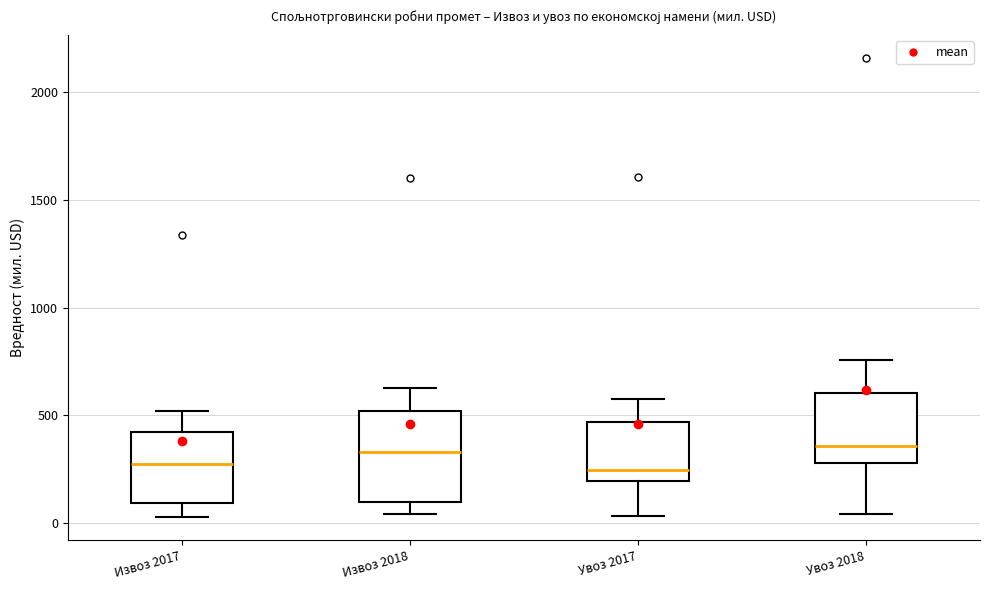

Reading left to right, read every box against the y-axis: the position of its median line, the range the box covers, and the ends of its whiskers. The values are not printed on the chart, so give them approximately, as read against the axis.

Извоз 2017: median 250, box 100 to 400, whiskers 50 to 500
Извоз 2018: median 350, box 100 to 500, whiskers 50 to 650
Увоз 2017: median 250, box 200 to 450, whiskers 50 to 600
Увоз 2018: median 350, box 300 to 600, whiskers 50 to 750